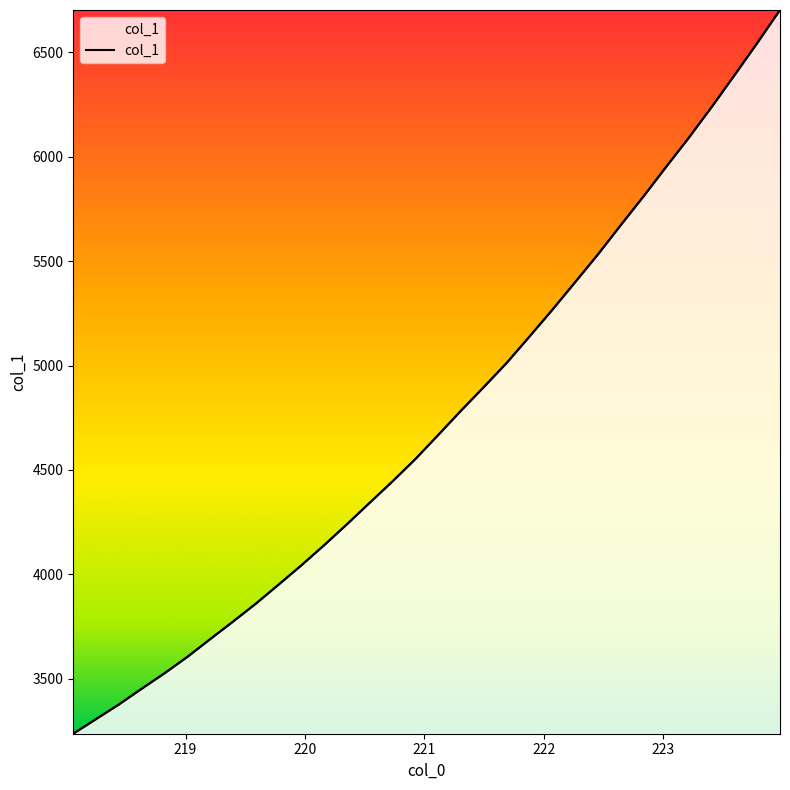

At which label is the value closest to 4969?

221.6902